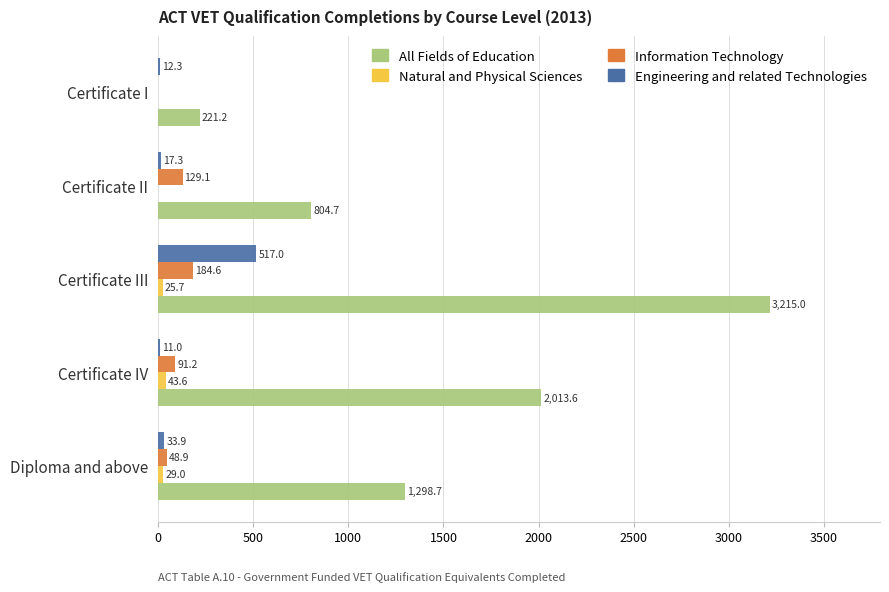

True or false: Natural and Physical Sciences has a value of 29.0 at Diploma and above.

True